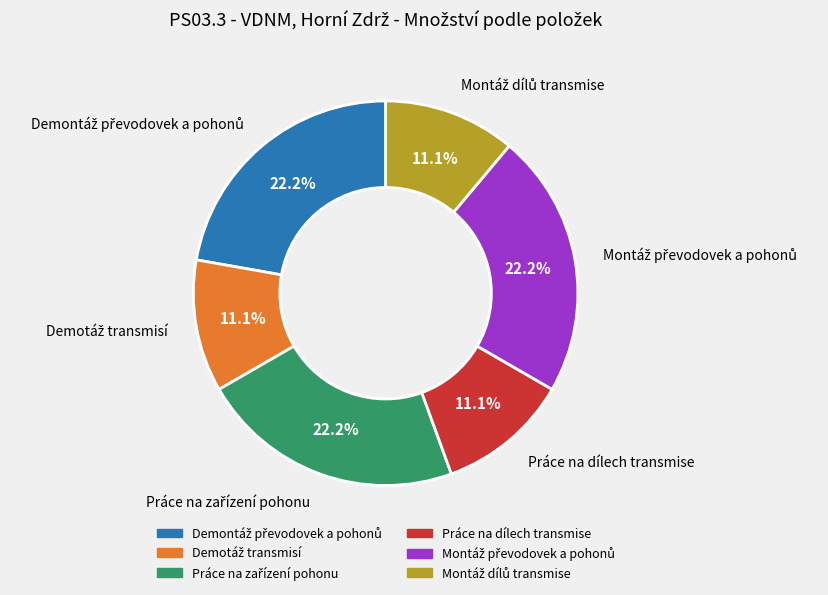

How much of the chart is everything except Práce na dílech transmise?

88.9%